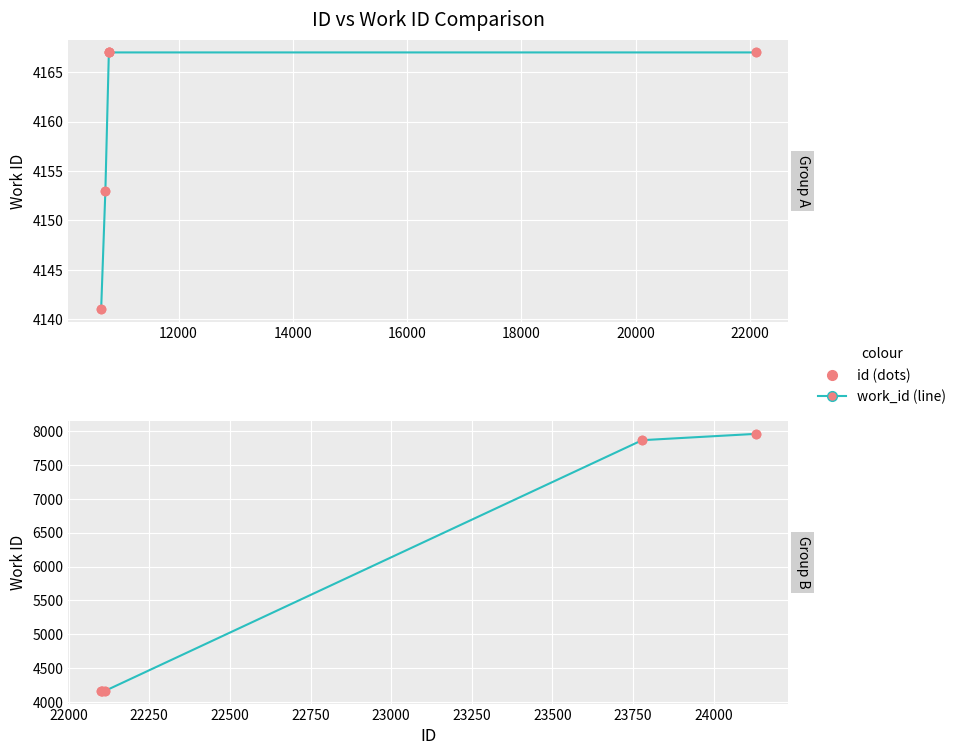

What are all the series names shown in the legend?

work_id, id